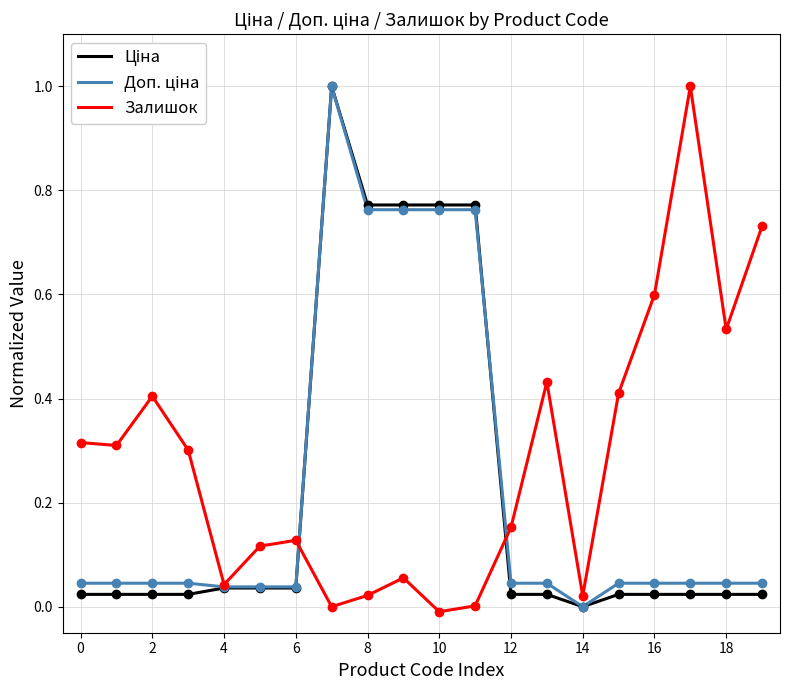

What is the maximum value shown in the chart?

1.0